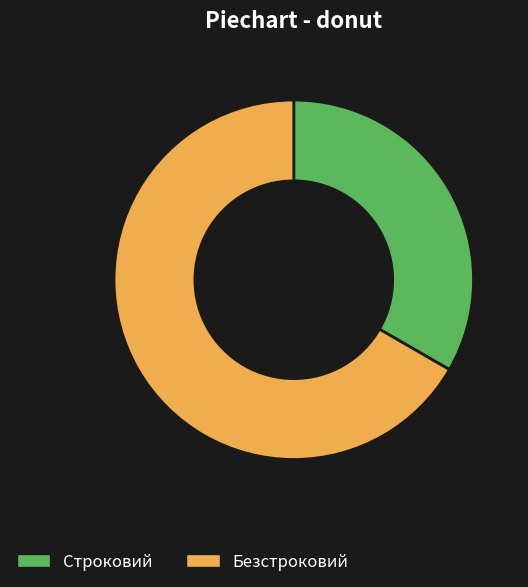

How many slices are in this pie chart?

2